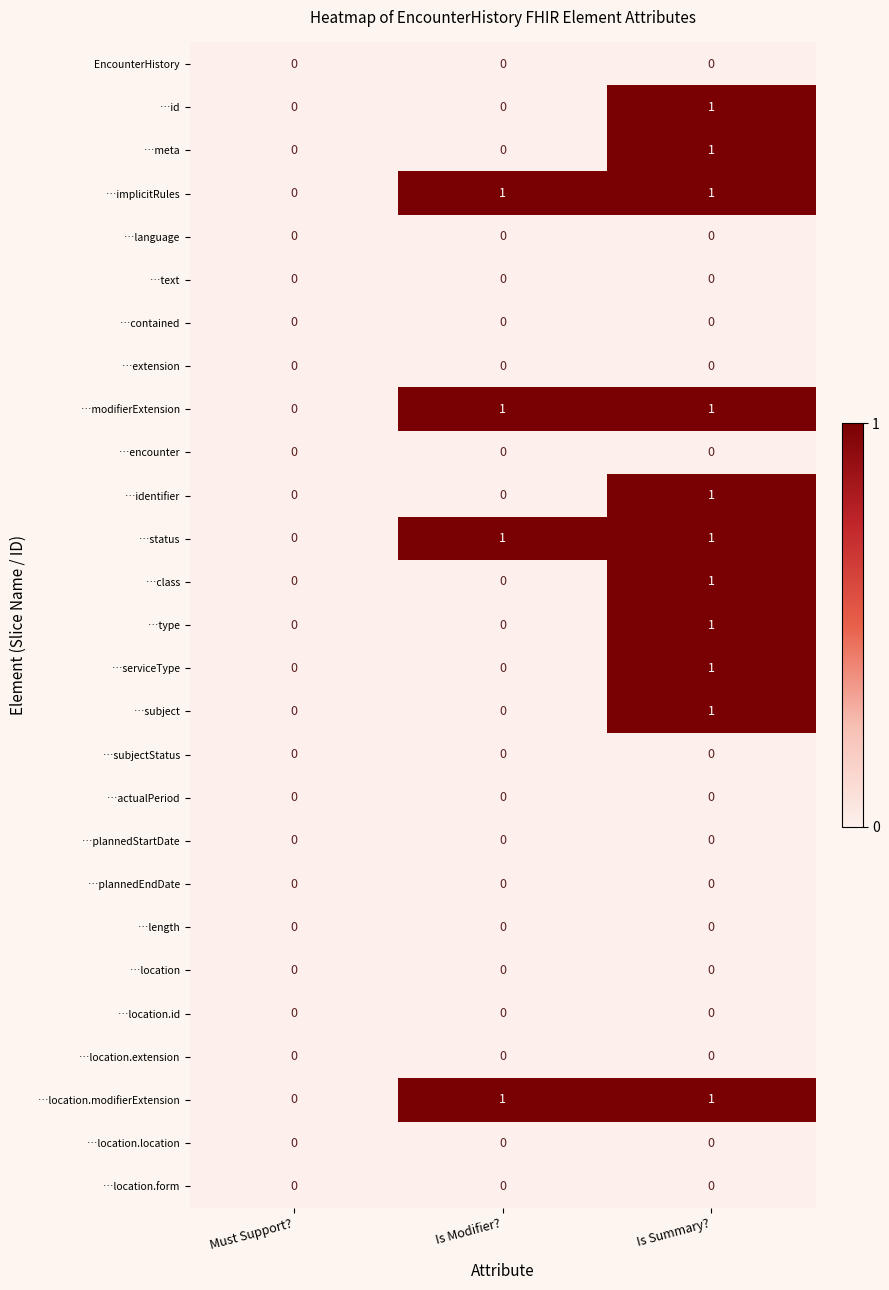

Count the number of categories in the chart.

3